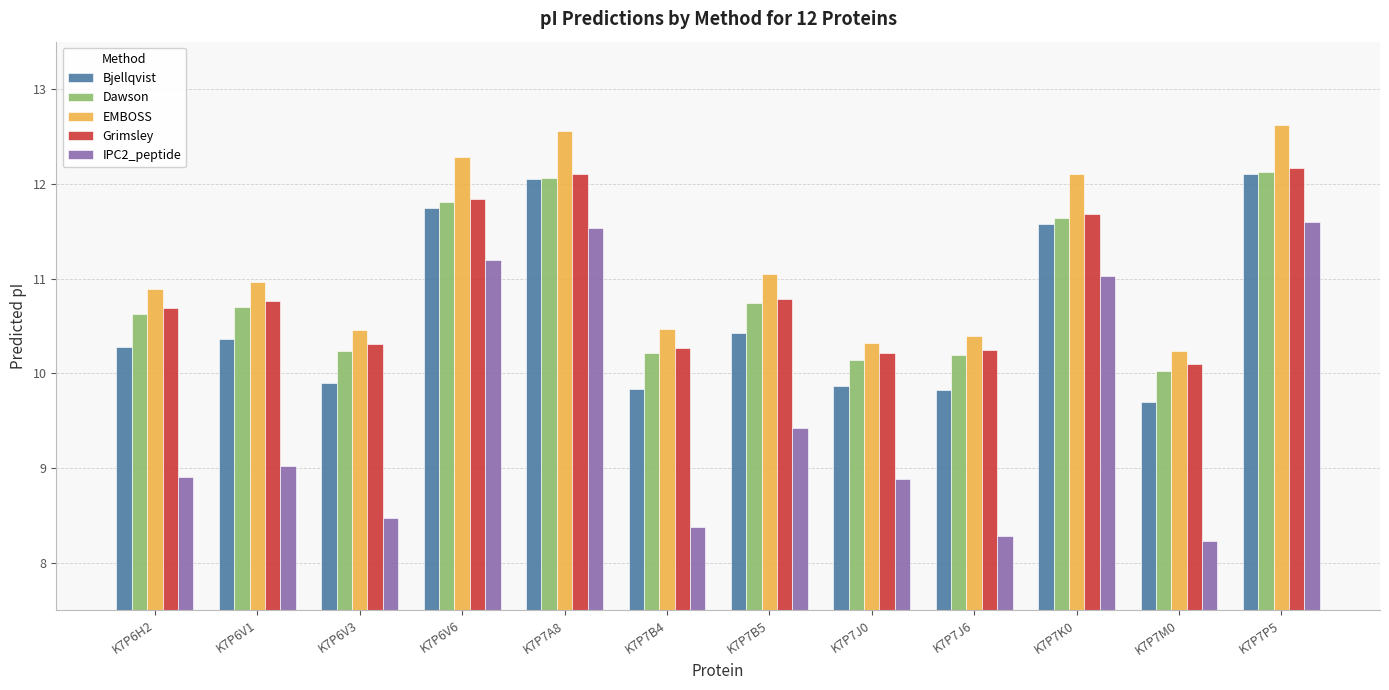

What is the spread (max minus min) of values at K7P7J0?

1.4